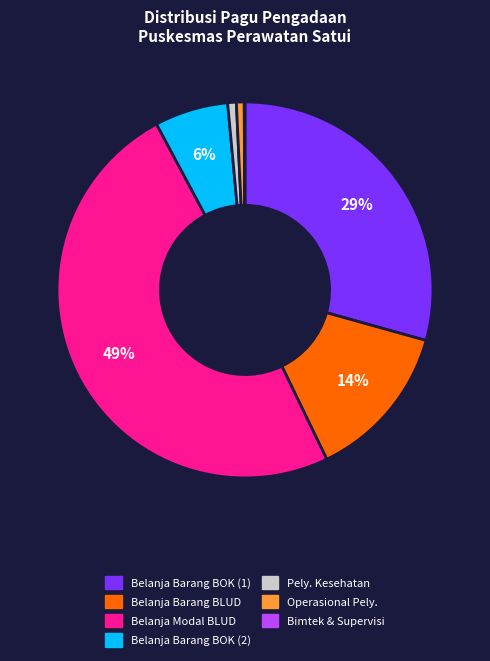

Does any single category account for the majority?

No